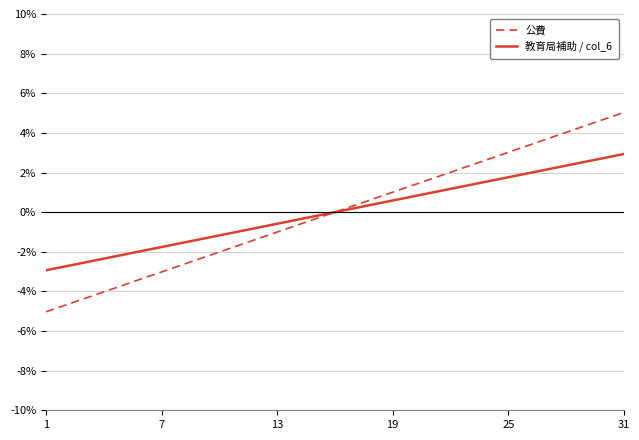

What is the maximum value shown in the chart?

5.0